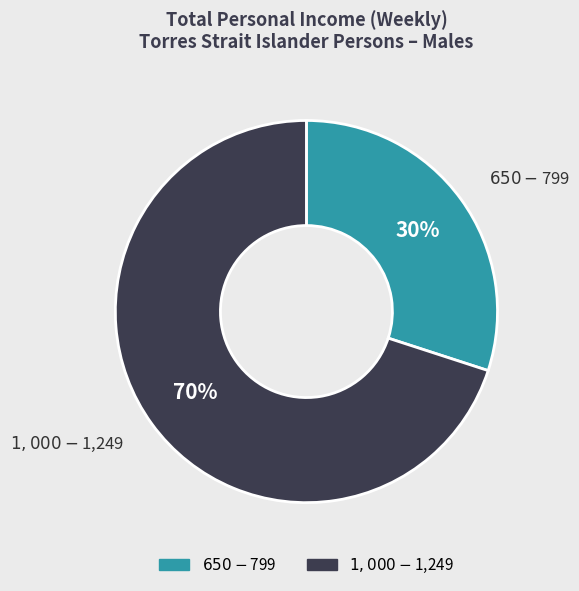

To the nearest percent, what is the difference between the largest and smallest slice percentages?

40%